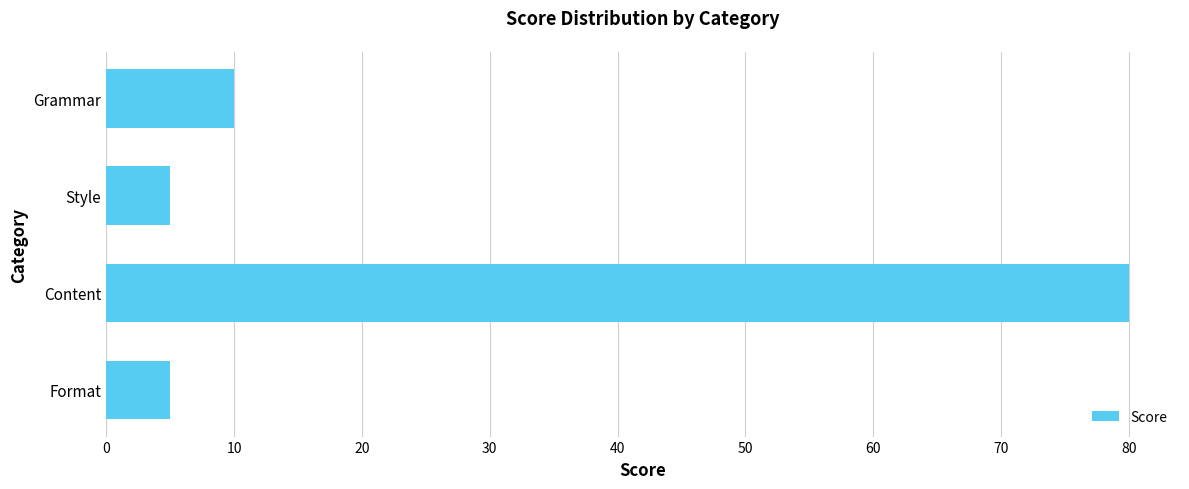

What is the difference between the second highest and second lowest values?

5